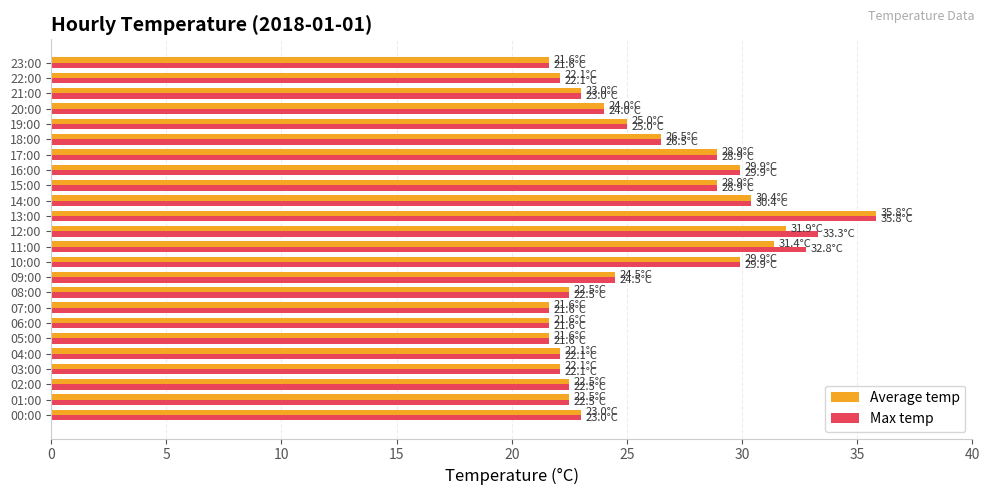

What is the total value across all series at 22:00?

44.2